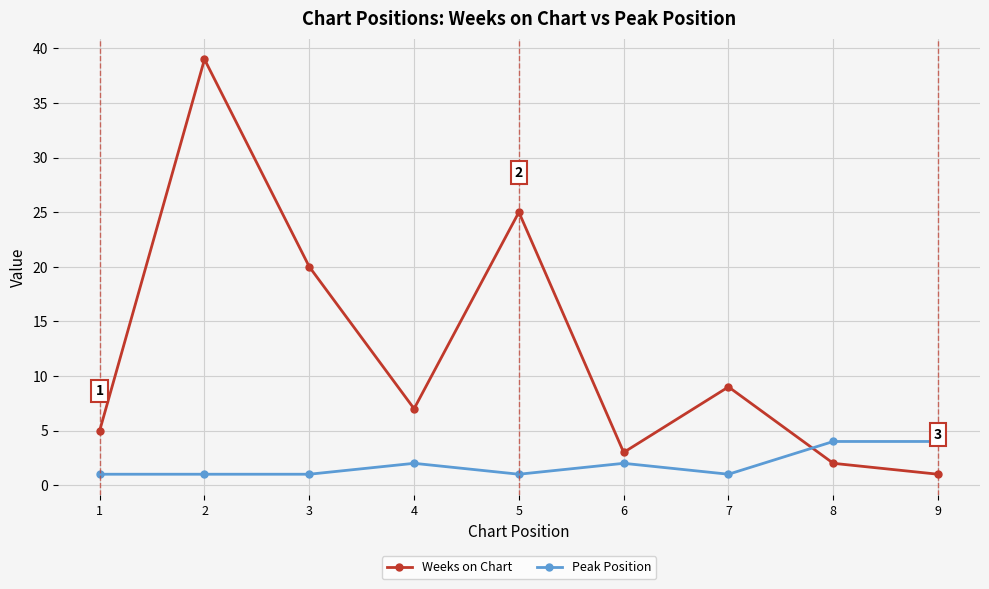

What are all the series names shown in the legend?

Weeks on Chart, Peak Position